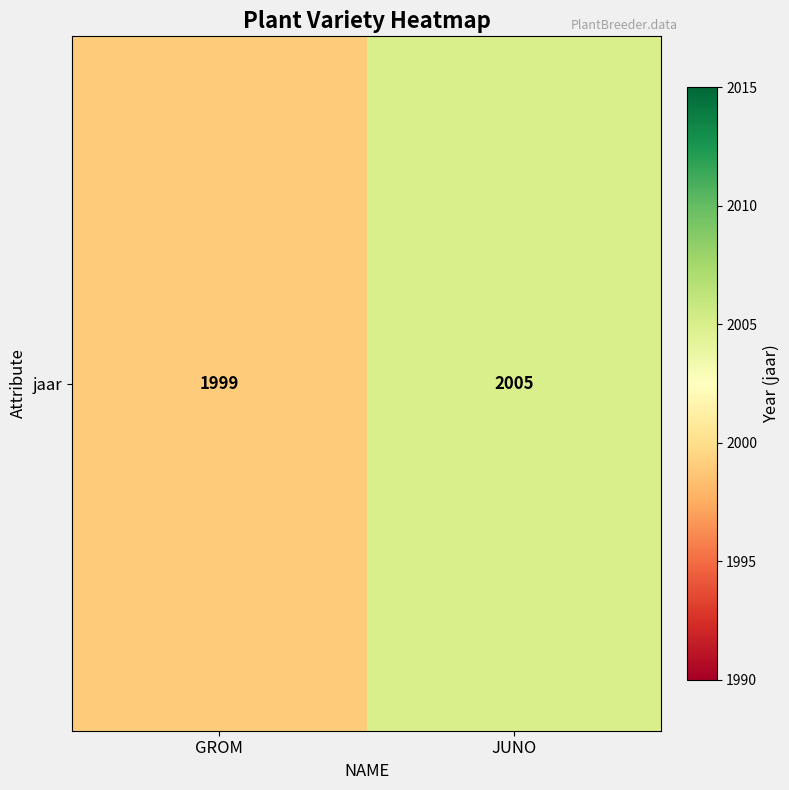

Reading left to right, what are all the values shown in this chart?

GROM=1999	JUNO=2005